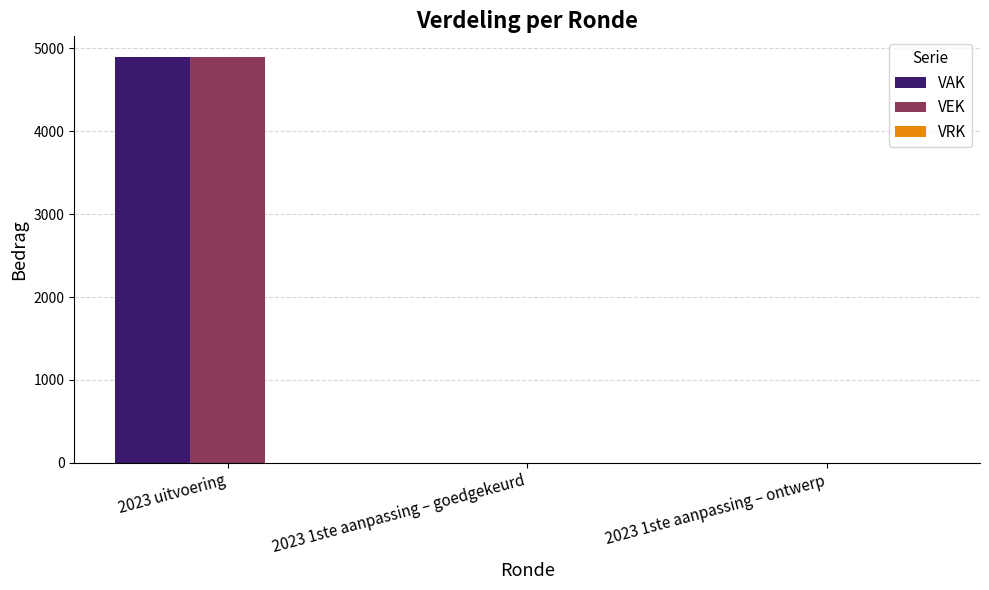

Is it true that VAK equals 4900 at 2023 uitvoering?

True